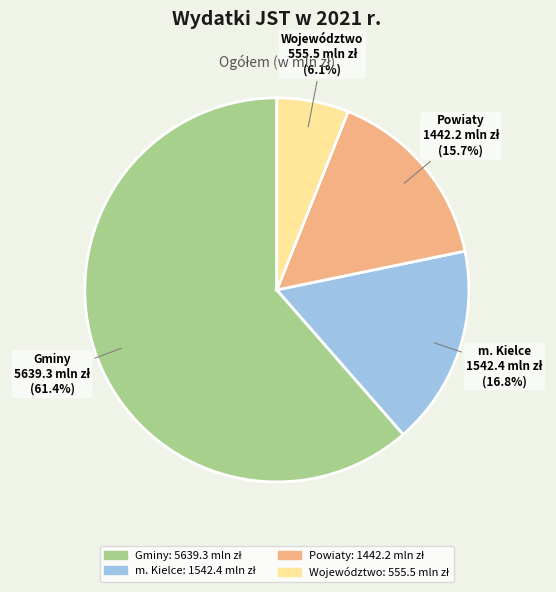

Is Powiaty the majority of the pie?

No